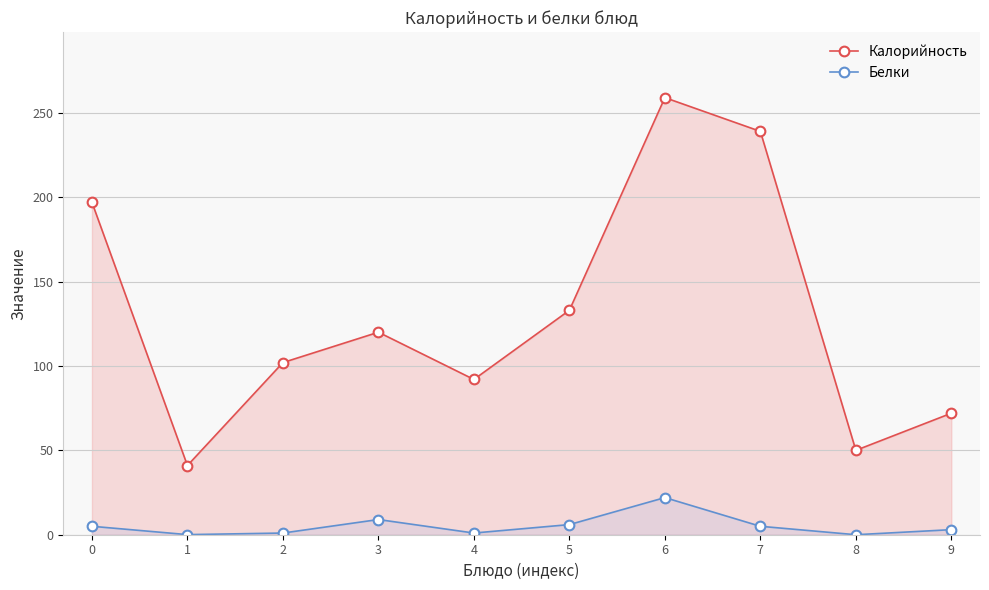

True or false: Калорийность and Белки intersect in this chart.

False